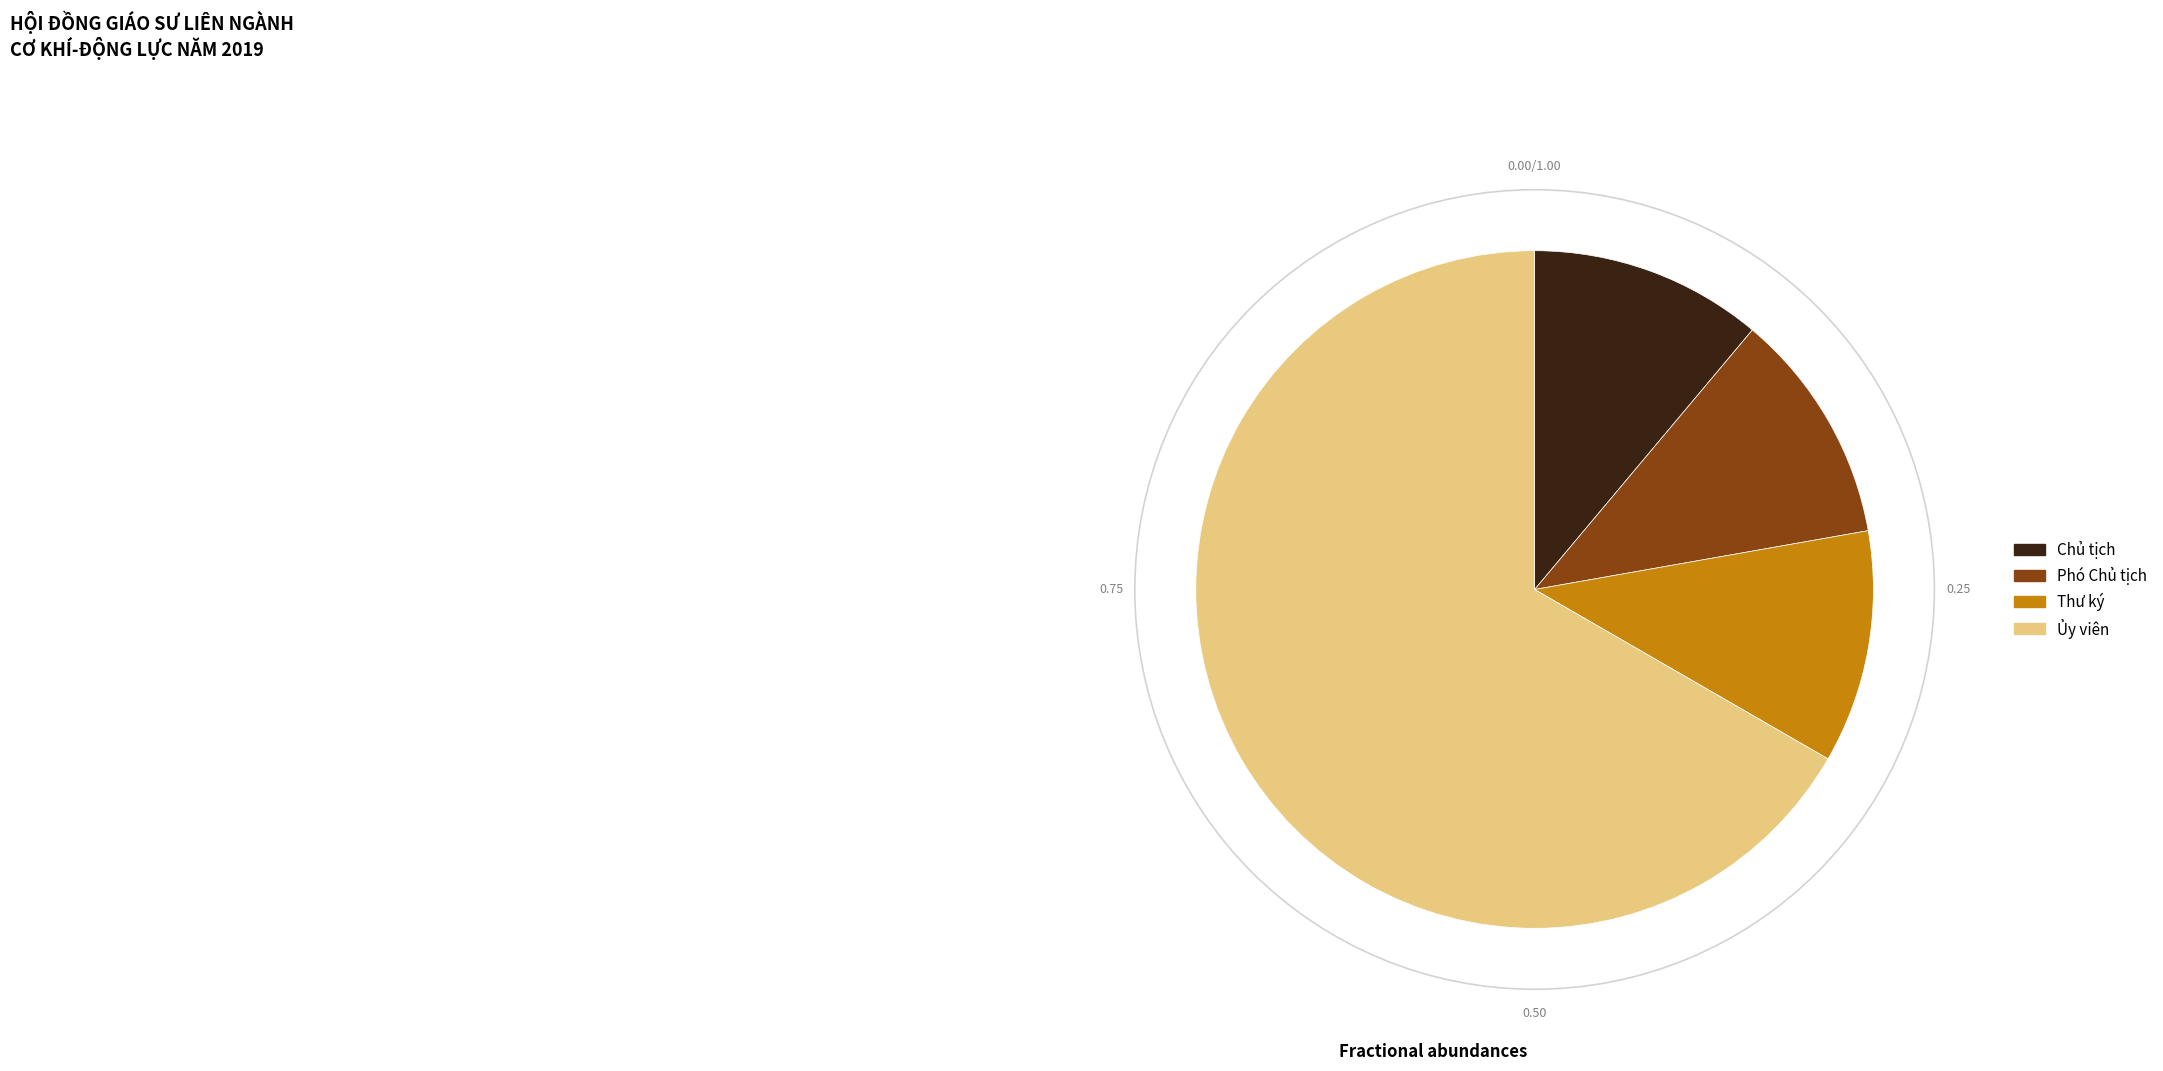

Which has a higher value, Phó Chủ tịch or Ủy viên?

Ủy viên